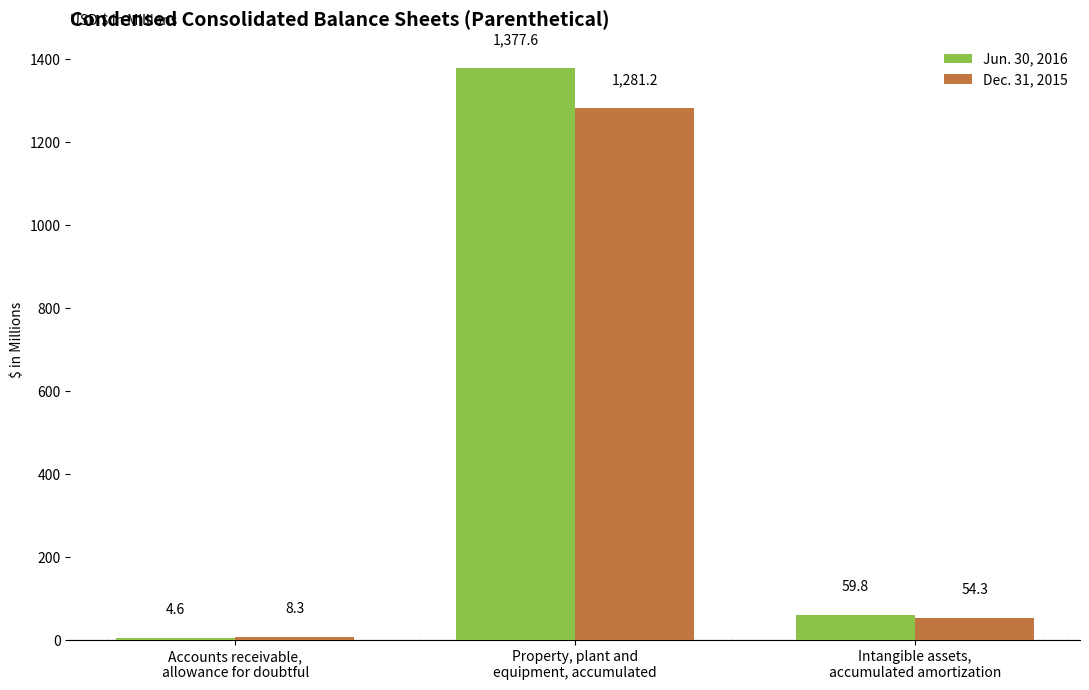

Which category has the lowest value in the Dec. 31, 2015 series?

Accounts receivable,
allowance for doubtful